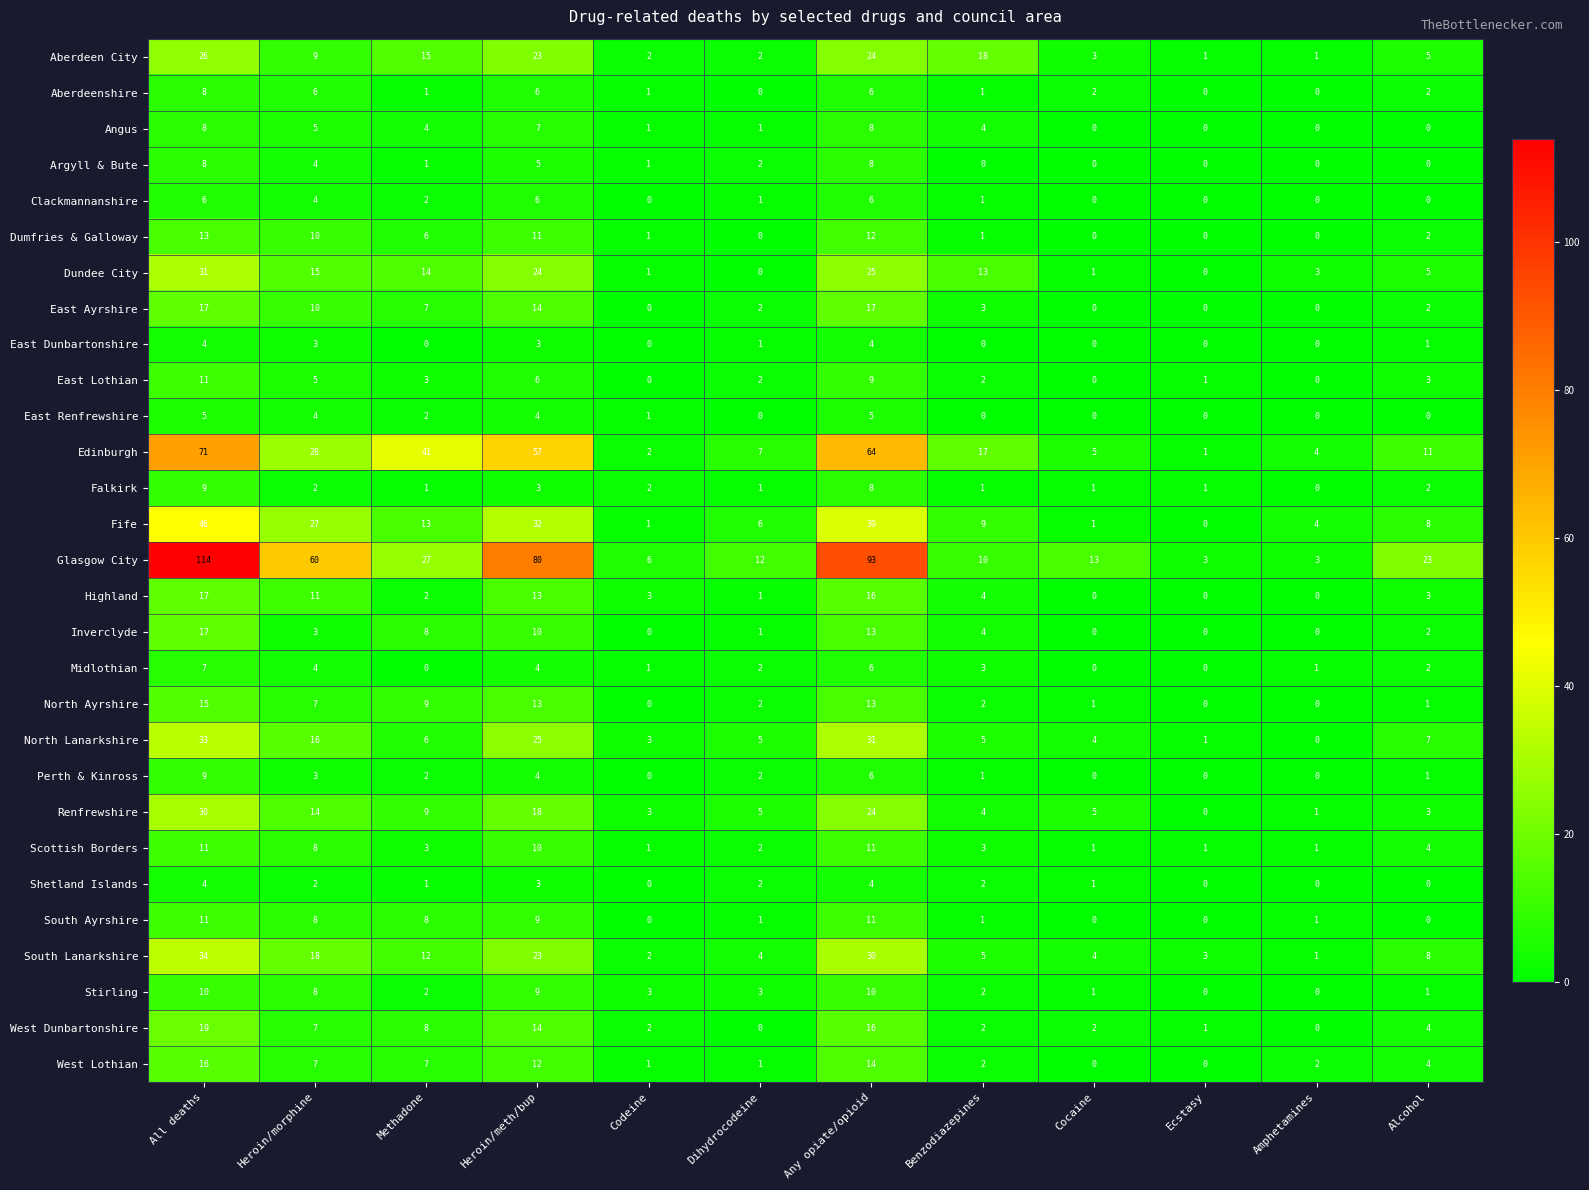

At which label does Dumfries & Galloway first exceed 2?

All deaths